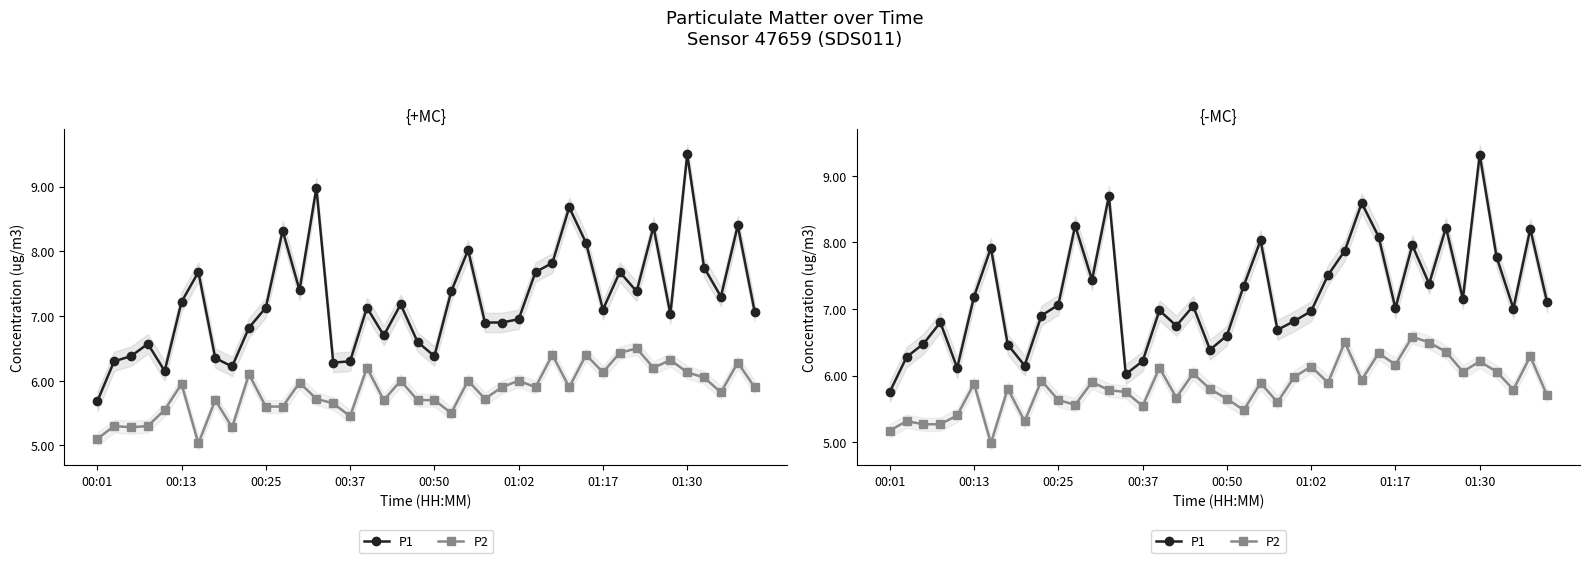

How many data points does each series have?

40